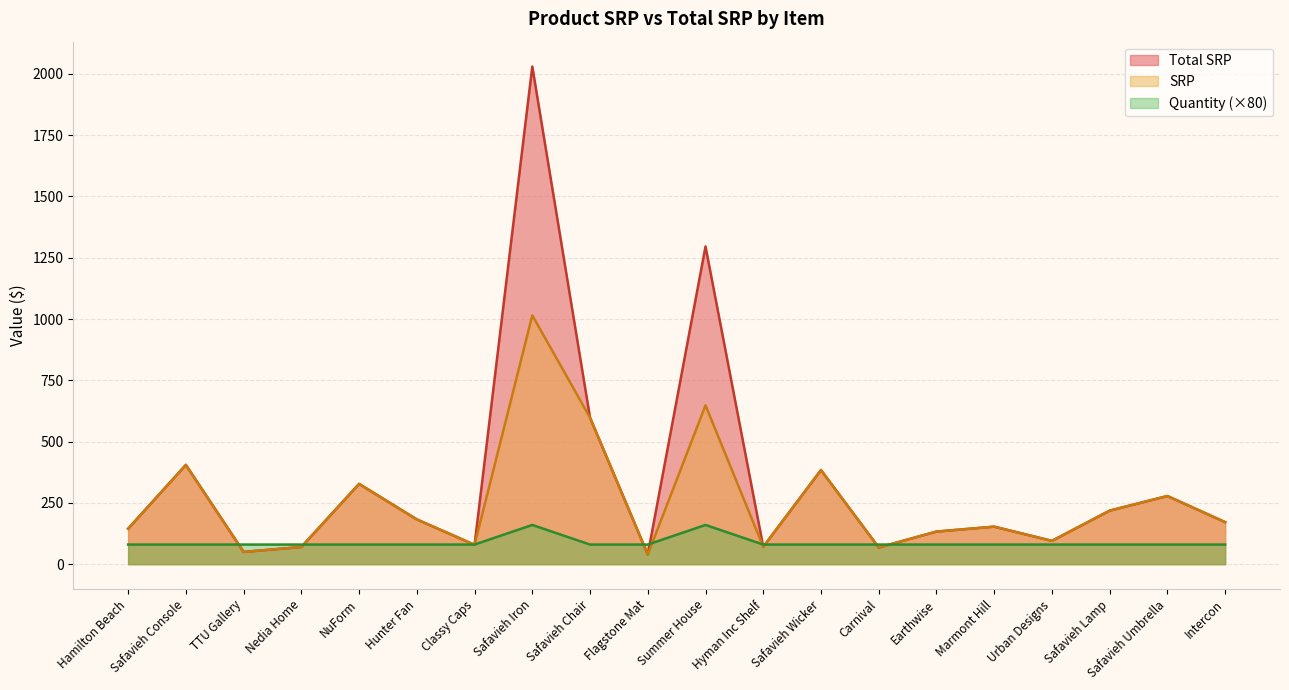

True or false: SRP and Total SRP intersect in this chart.

False